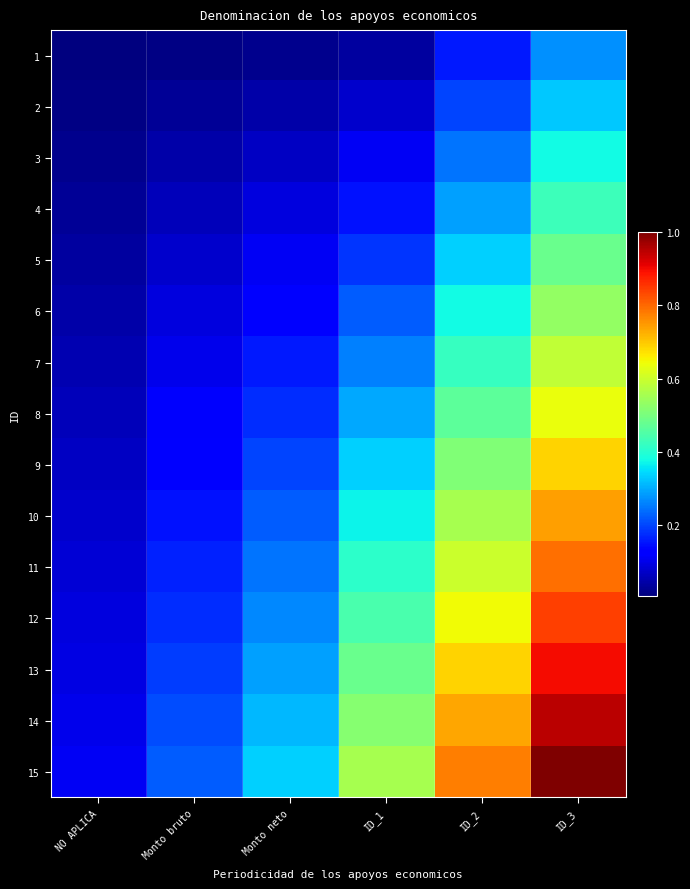

What is the greatest value displayed?

1.0